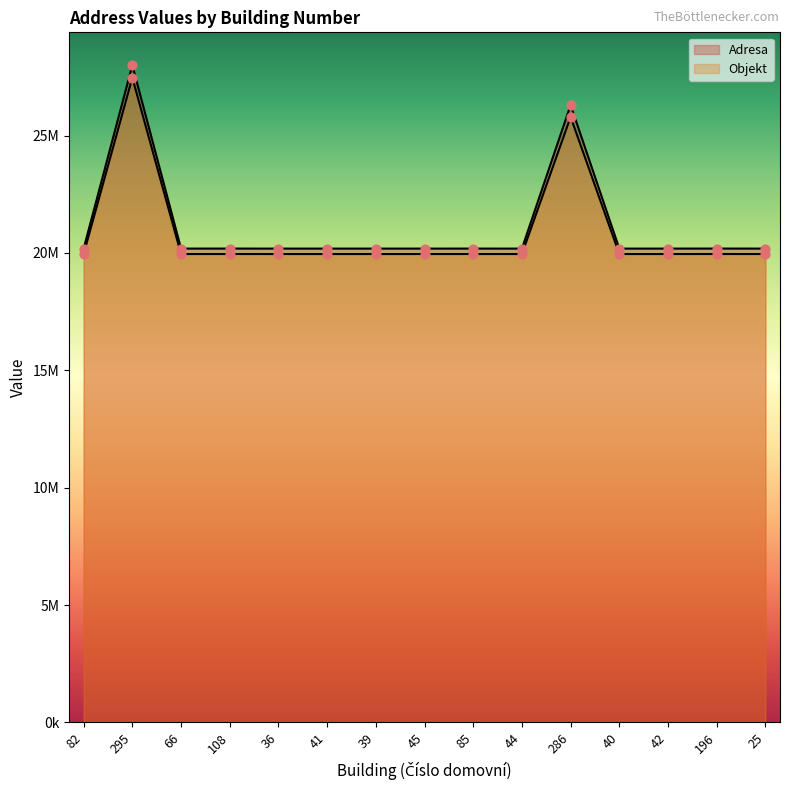

Which series contains the lowest Y value?

Objekt